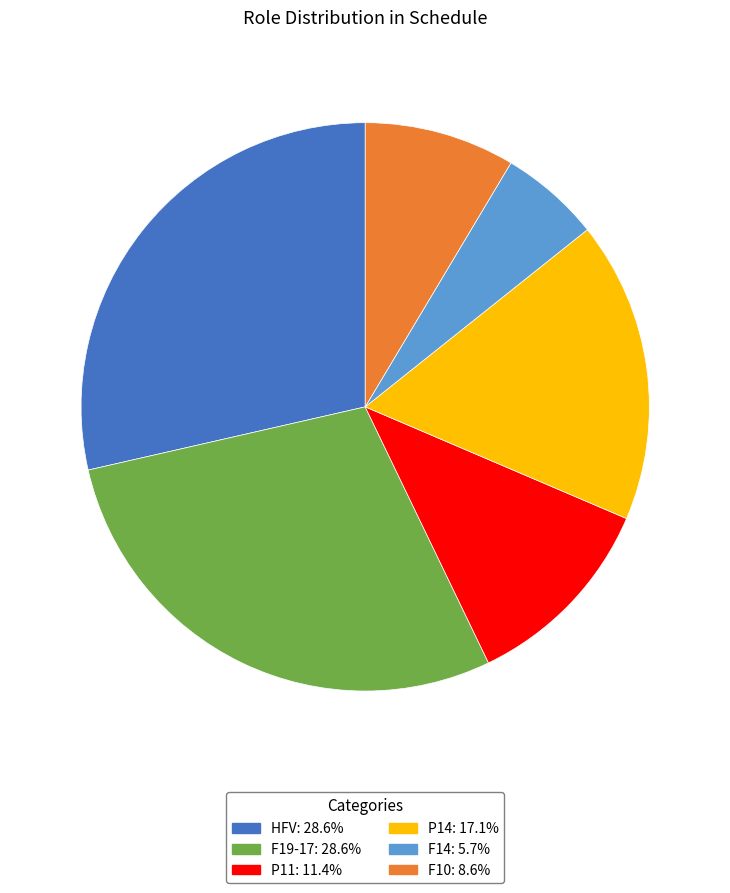

Does F19-17 account for over 50% of the chart?

No